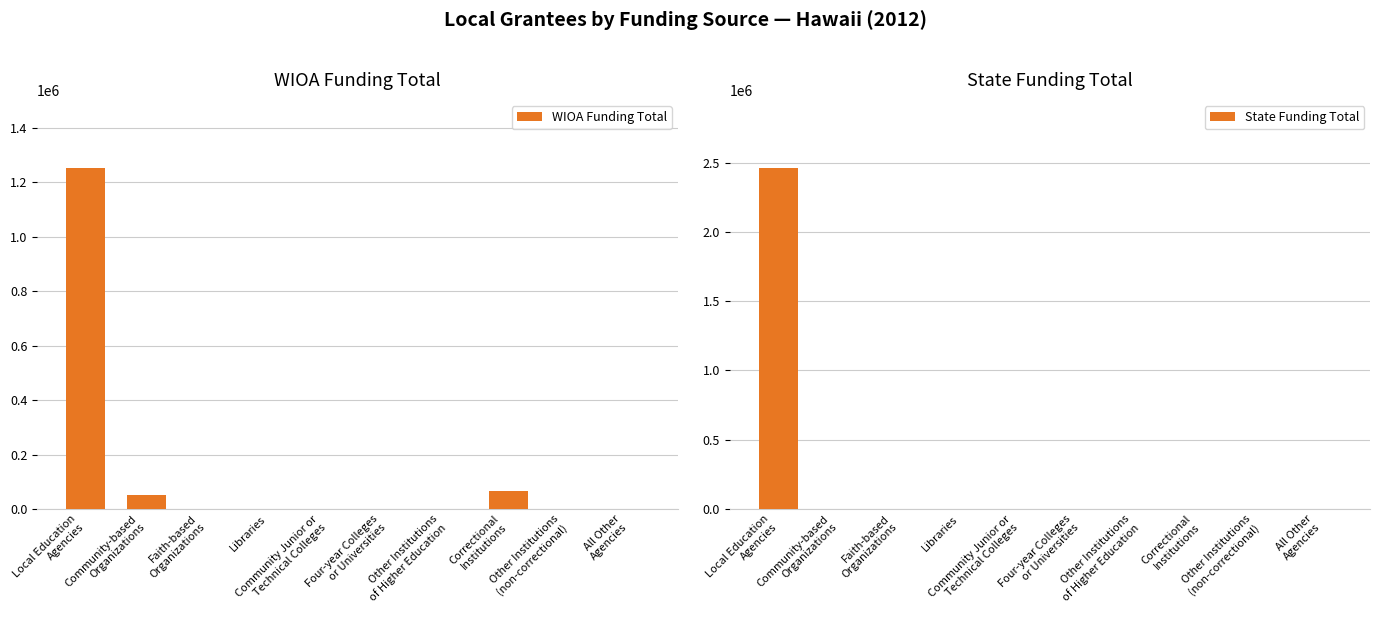

What is the average value of the WIOA Funding Total series?

136712